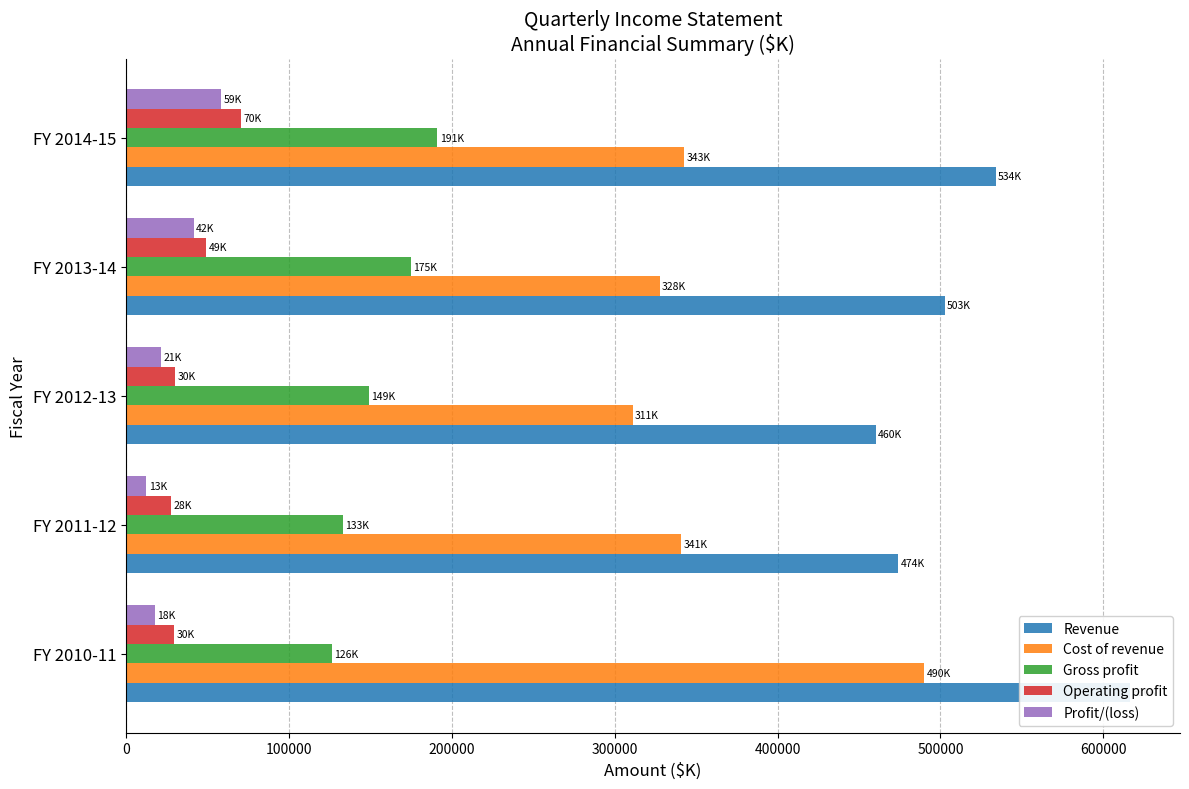

What is the difference between the maximum and second lowest values in the Gross profit series?

58006.2